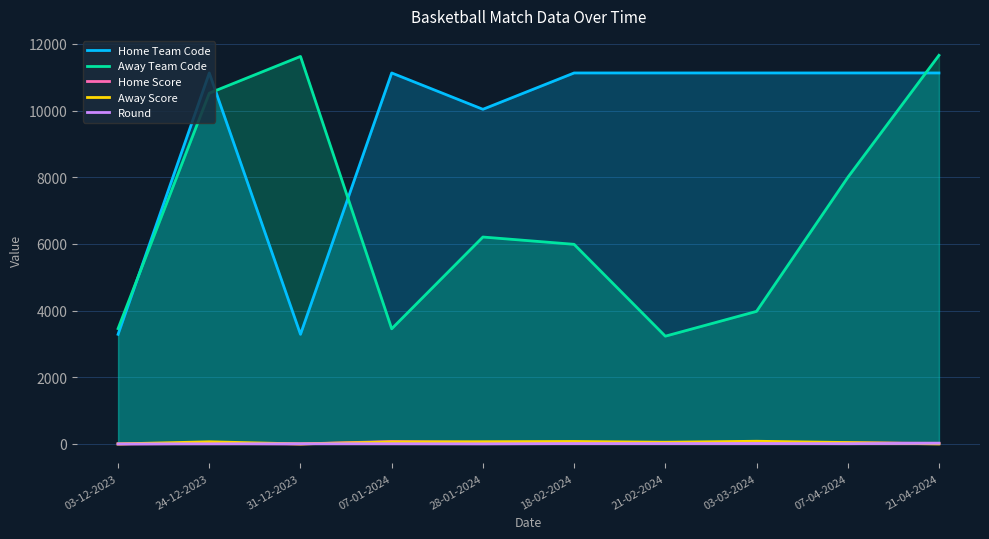

Which series has the largest total across all categories?

Home Team Code